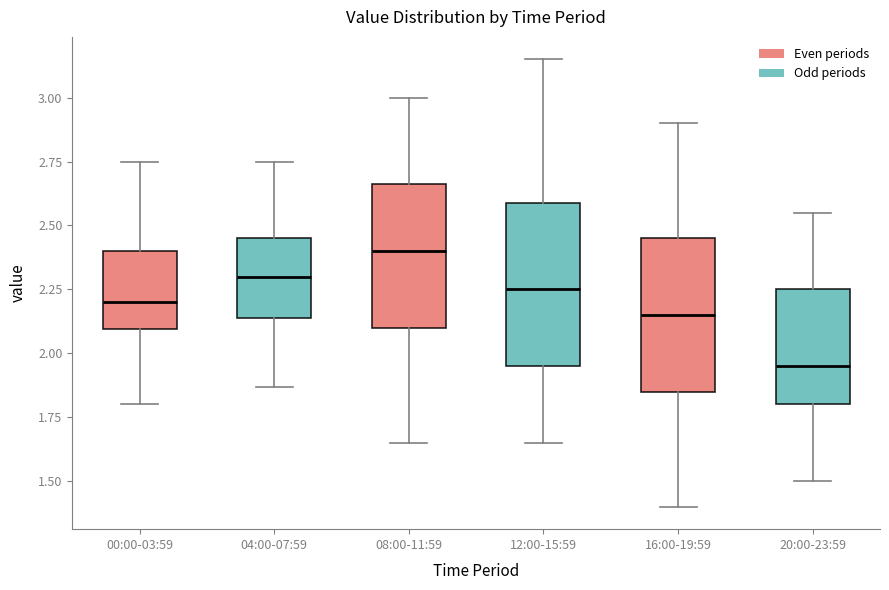

Reading left to right, read every box against the y-axis: the position of its median line, the range the box covers, and the ends of its whiskers. The values are not printed on the chart, so give them approximately, as read against the axis.

00:00-03:59: median 2.20, box 2.10 to 2.40, whiskers 1.80 to 2.75
04:00-07:59: median 2.30, box 2.15 to 2.45, whiskers 1.85 to 2.75
08:00-11:59: median 2.40, box 2.10 to 2.65, whiskers 1.65 to 3.00
12:00-15:59: median 2.25, box 1.95 to 2.60, whiskers 1.65 to 3.15
16:00-19:59: median 2.15, box 1.85 to 2.45, whiskers 1.40 to 2.90
20:00-23:59: median 1.95, box 1.80 to 2.25, whiskers 1.50 to 2.55